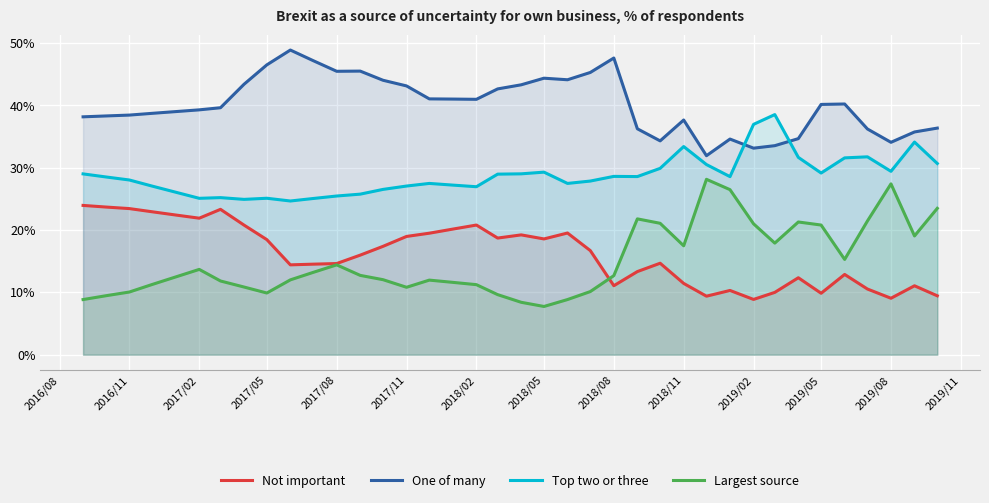

What is the value of the Top two or three point at the 15th from the left?

27.1